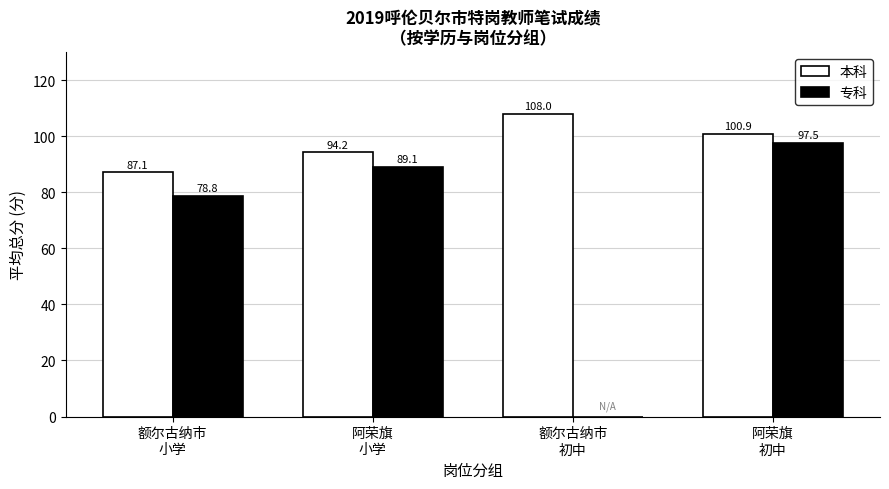

What is the maximum value shown in the chart?

108.0